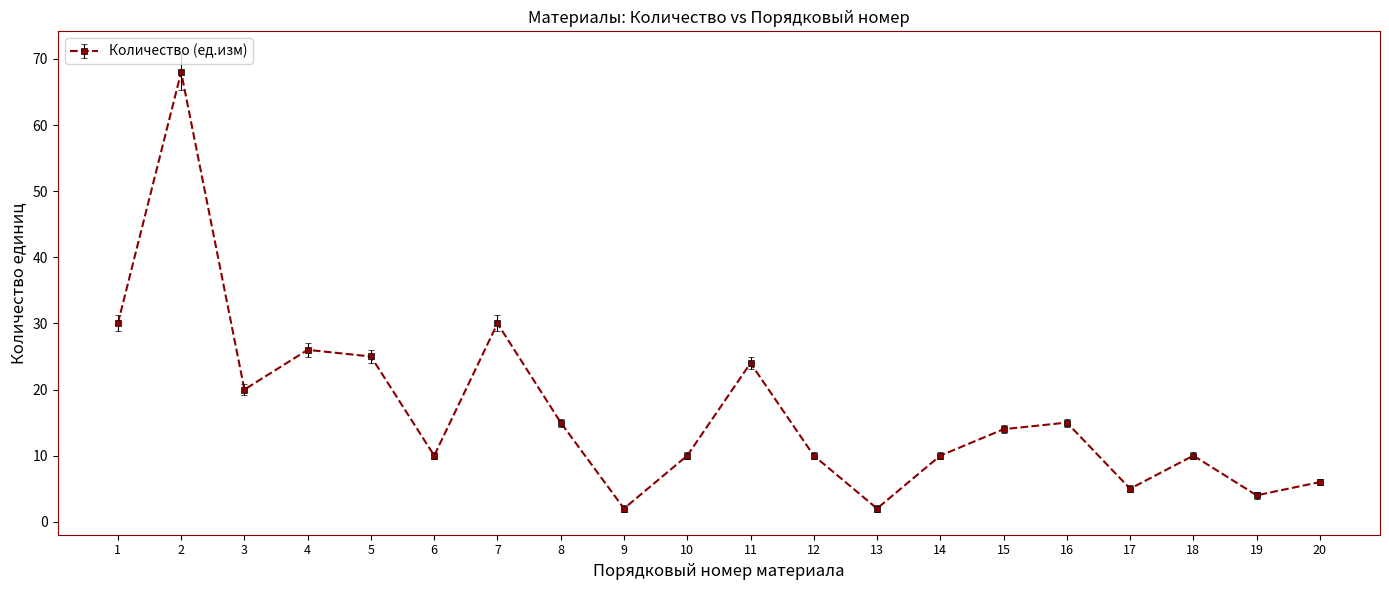

What is the difference between the maximum and minimum values?

66